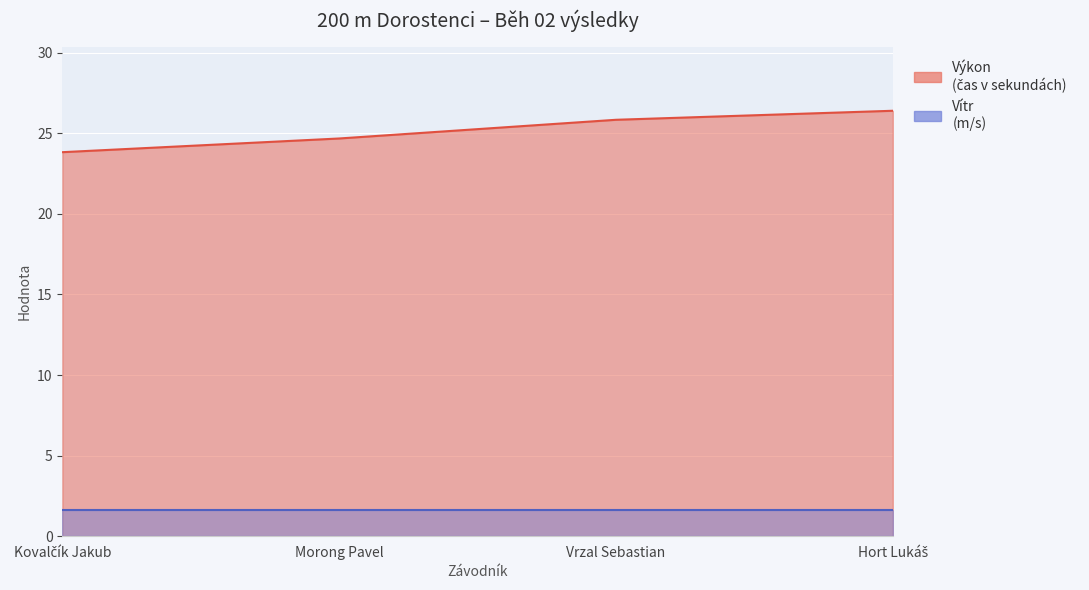

What is the label of the 1st point from the left?

Kovalčík Jakub